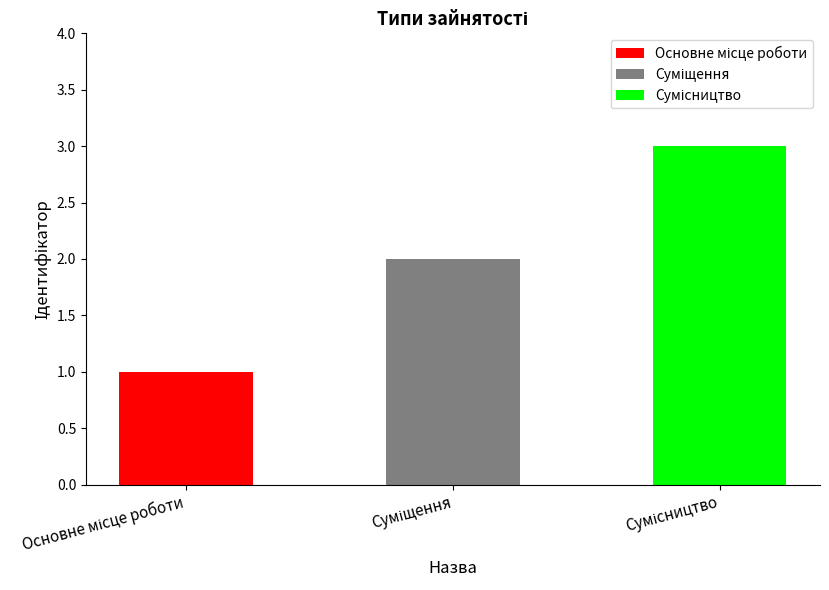

What is the average value?

2